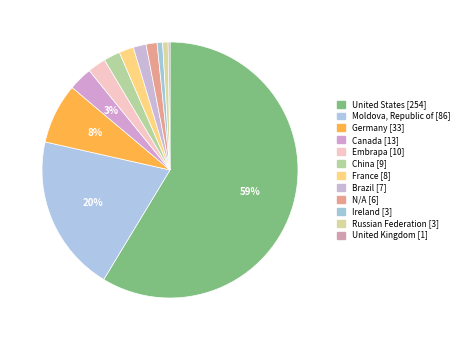

To the nearest percent, what is the combined percentage of Canada and Moldova, Republic of?

23%